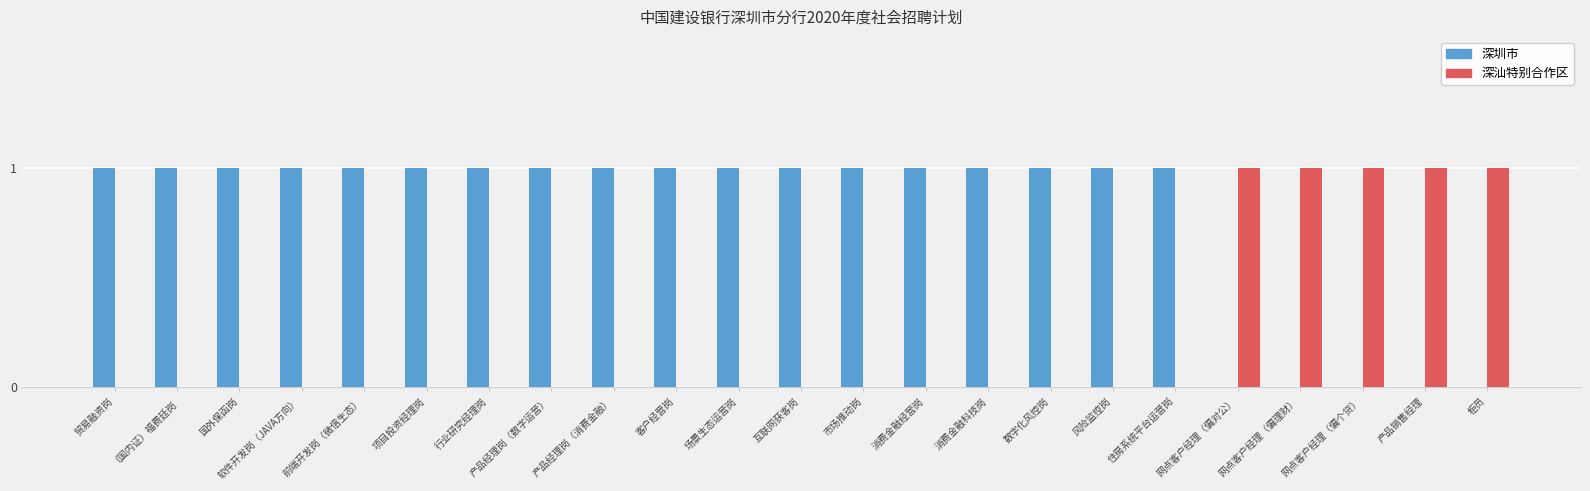

How many distinct data groups are displayed?

2